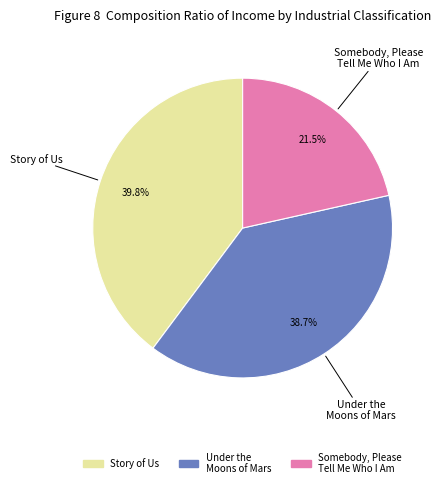

Rank the categories by value from highest to lowest.

Story of Us, Under the Moons of Mars, Somebody, Please Tell Me Who I Am